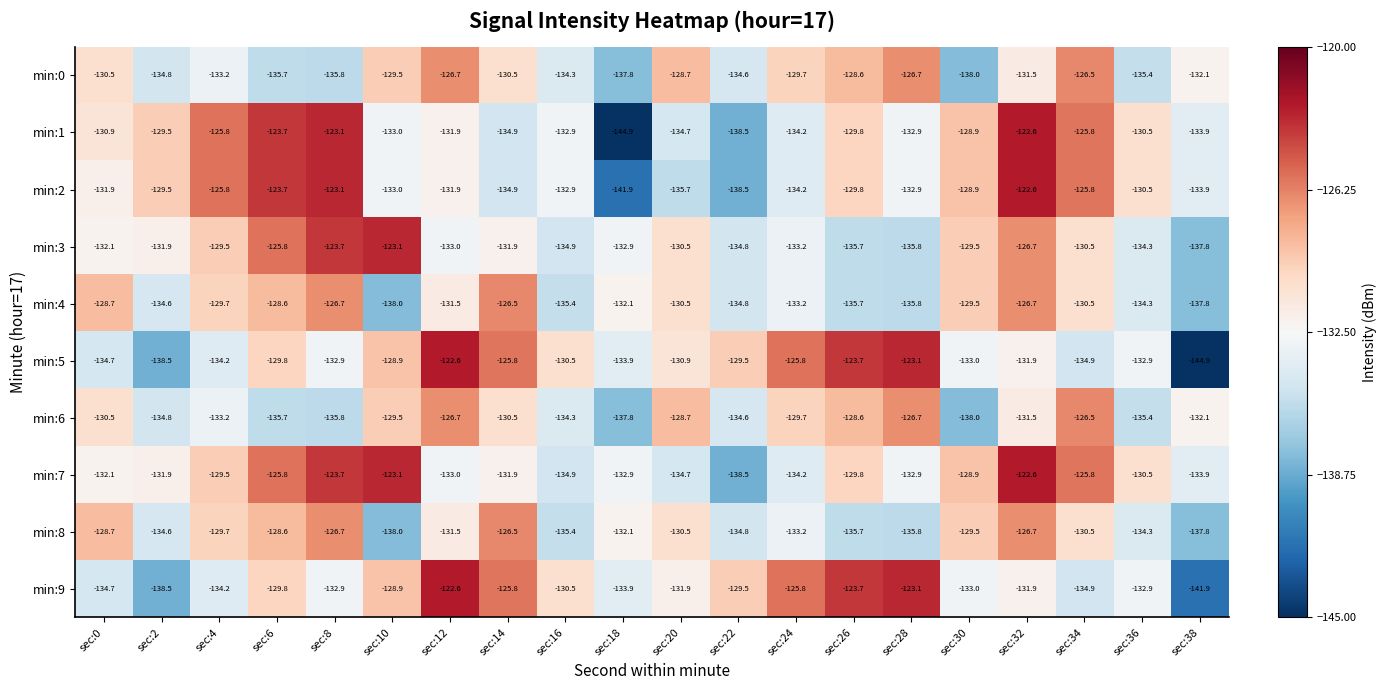

Where does the min:5 series first go above -130?

sec:6